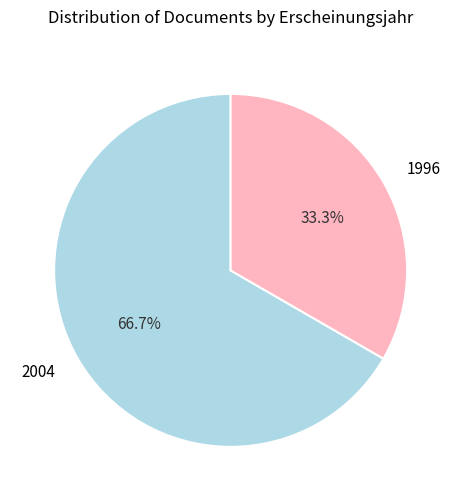

Rank the categories by value from lowest to highest.

1996, 2004